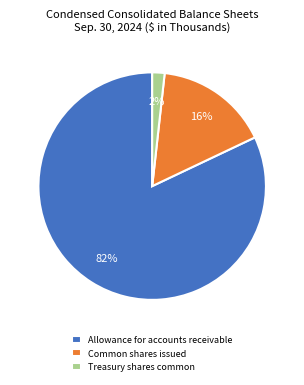

Between Allowance for accounts receivable and Treasury shares common, which is larger?

Allowance for accounts receivable